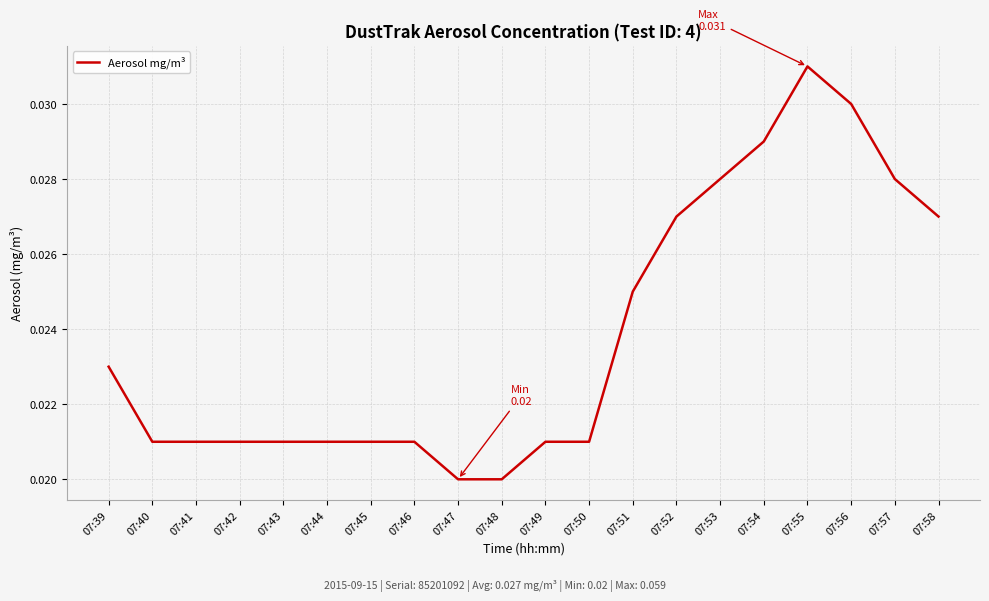

How many series are shown in this chart?

1